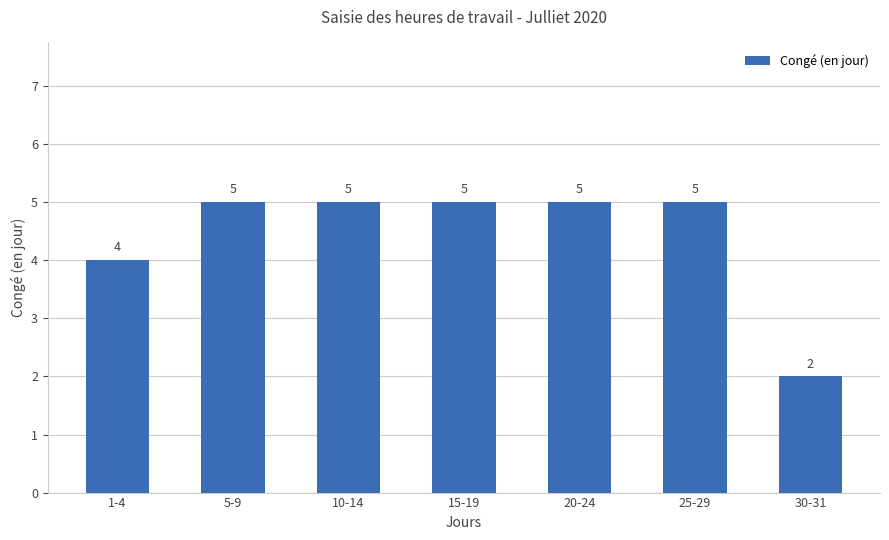

What is the value of the 2nd bar from the left?

5